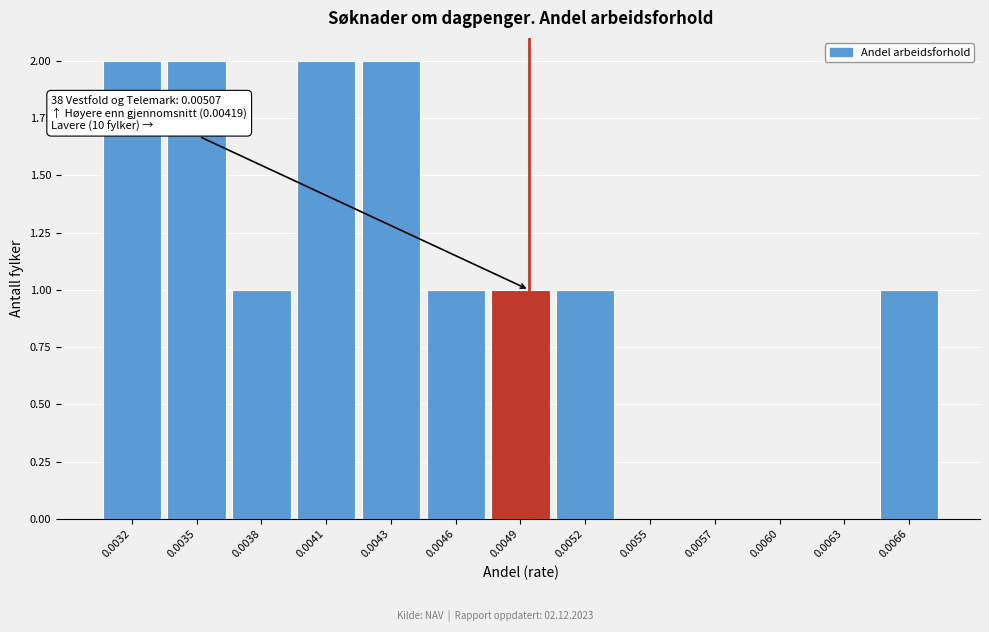

Reading left to right, transcribe all the data shown in this chart.

0.0032=2	0.0035=2	0.0038=1	0.0041=2	0.0043=2	0.0046=1	0.0049=1	0.0052=1	0.0055=0	0.0057=0	0.0060=0	0.0063=0	0.0066=1